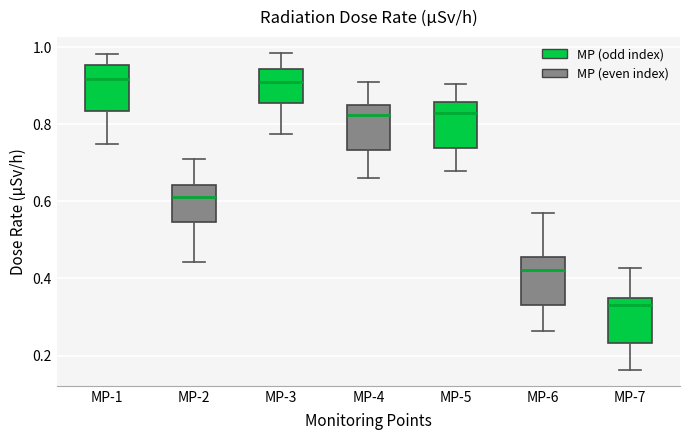

Reading left to right, read every box against the y-axis: the position of its median line, the range the box covers, and the ends of its whiskers. The values are not printed on the chart, so give them approximately, as read against the axis.

MP-1: median 0.92, box 0.84 to 0.96, whiskers 0.74 to 0.98
MP-2: median 0.62, box 0.54 to 0.64, whiskers 0.44 to 0.72
MP-3: median 0.92, box 0.86 to 0.94, whiskers 0.78 to 0.98
MP-4: median 0.82, box 0.74 to 0.86, whiskers 0.66 to 0.92
MP-5: median 0.82, box 0.74 to 0.86, whiskers 0.68 to 0.90
MP-6: median 0.42, box 0.34 to 0.46, whiskers 0.26 to 0.56
MP-7: median 0.34 (just below the box's upper edge), box 0.24 to 0.34, whiskers 0.16 to 0.42